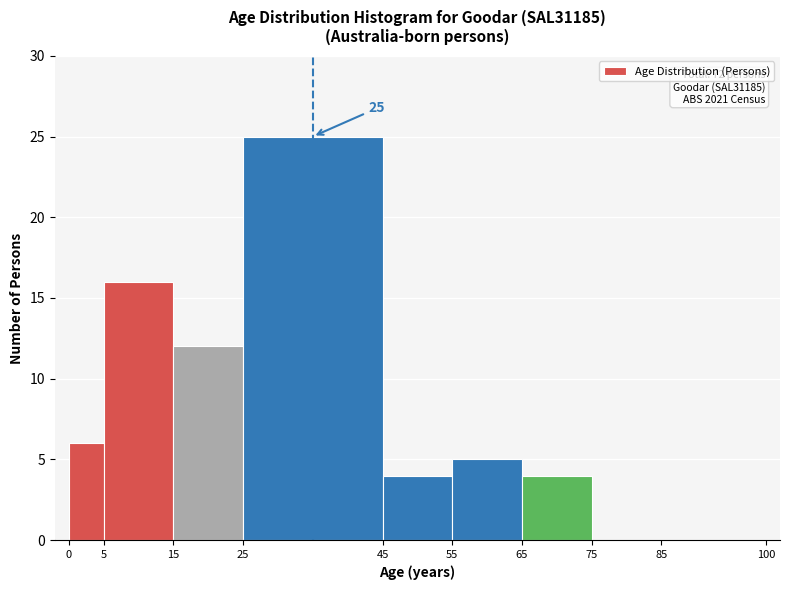

Over which range of the x-axis is the bar tallest?

25 to 45